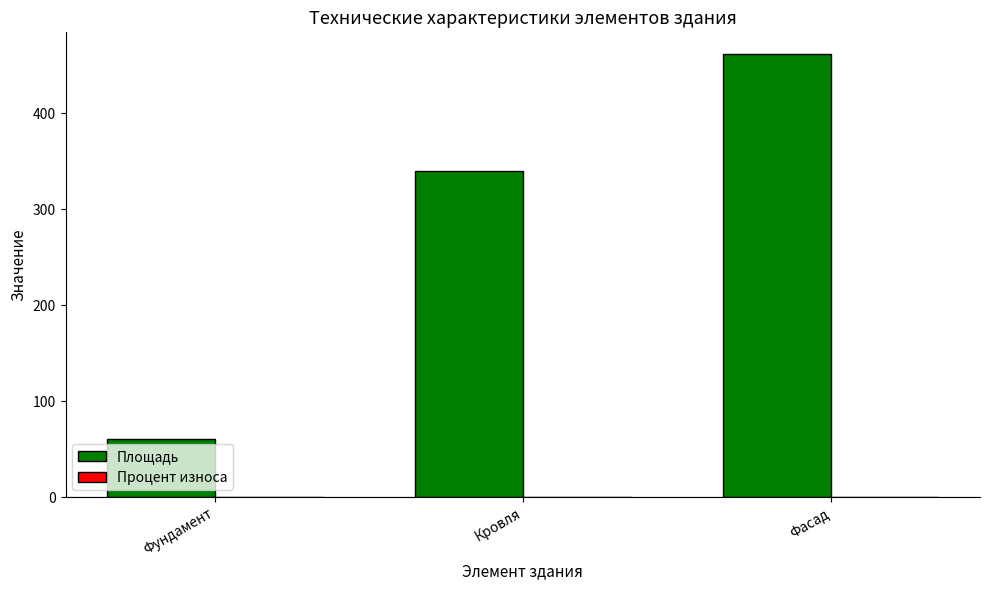

Which series has the largest total across all categories?

Площадь